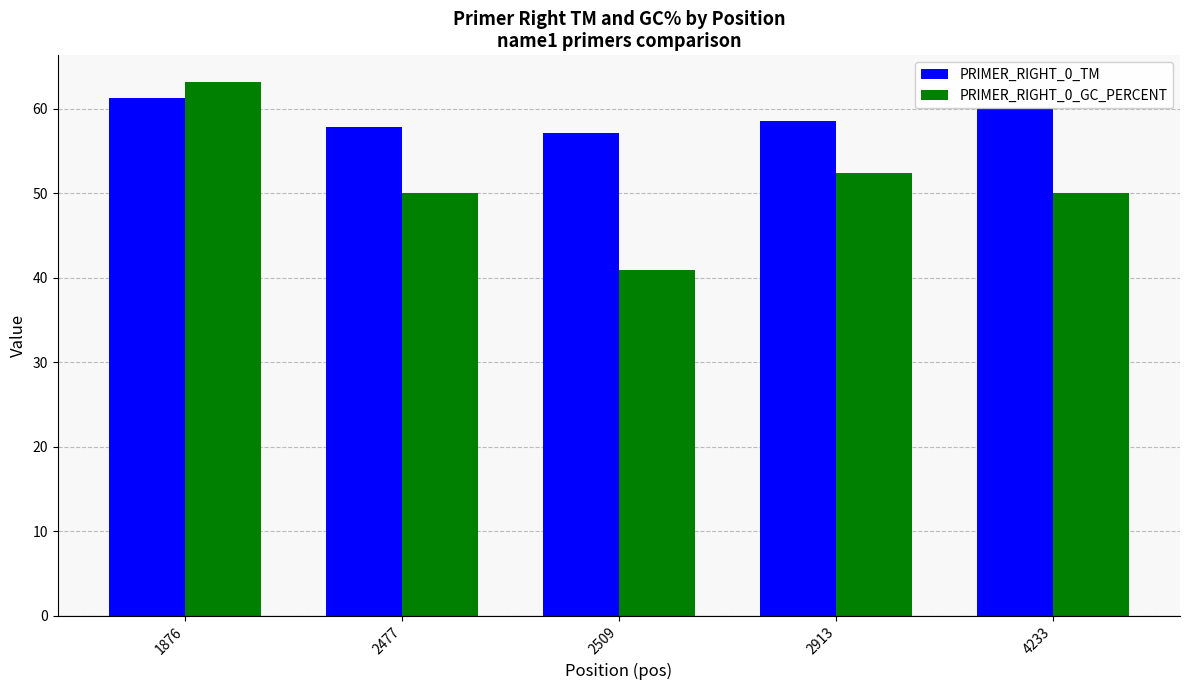

True or false: PRIMER_RIGHT_0_TM has a value of 24.0 at 1876.

False